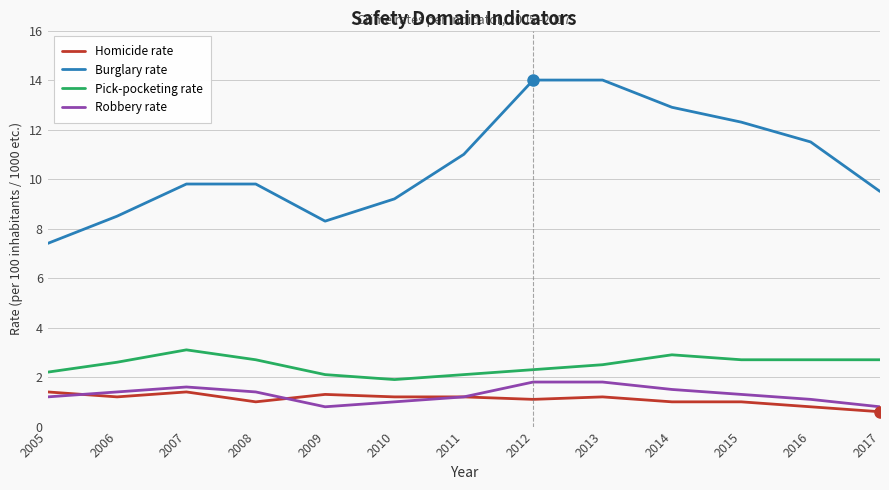

The Pick-pocketing rate series shows 4.4 at 2007. True or false?

False